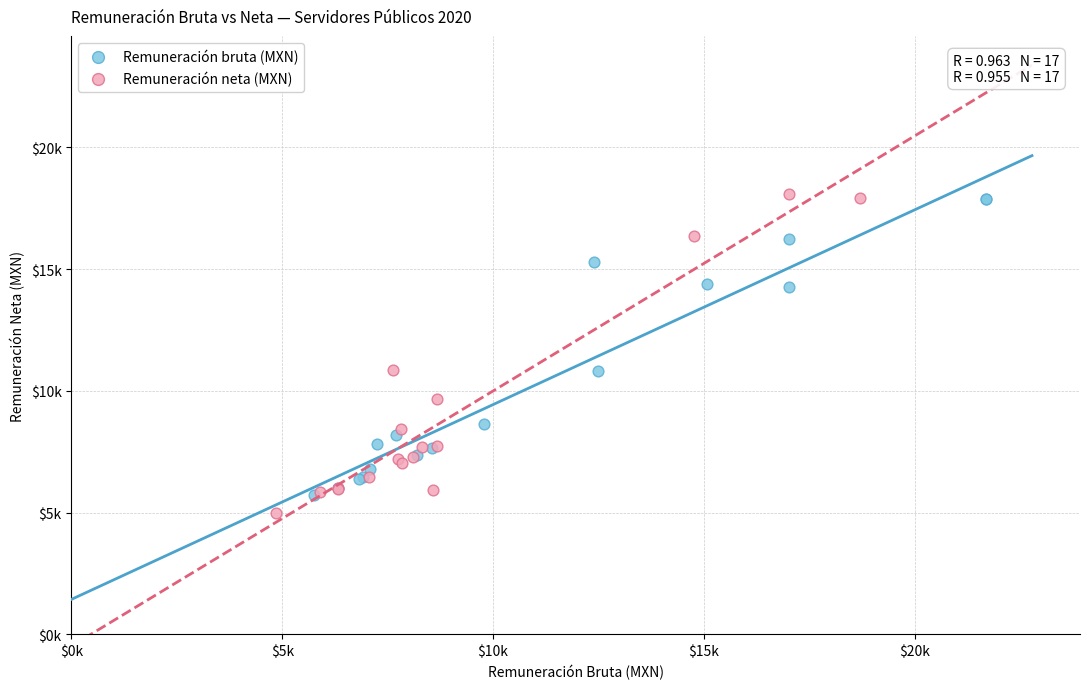

What are all the series names shown in the legend?

Remuneración bruta (MXN), Remuneración neta (MXN)